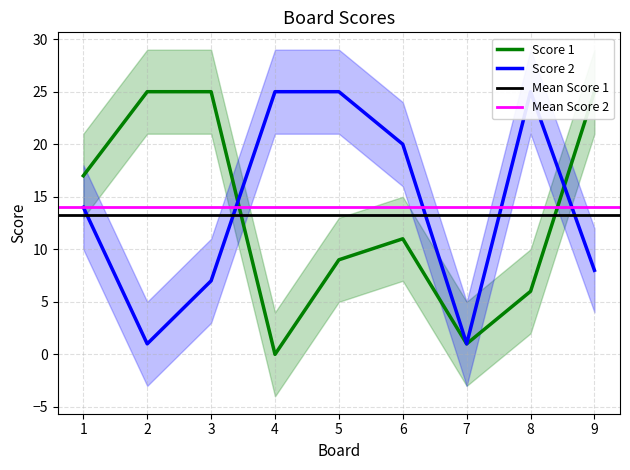

In Score 1, how many points are higher than both neighbors (excluding endpoints)?

1